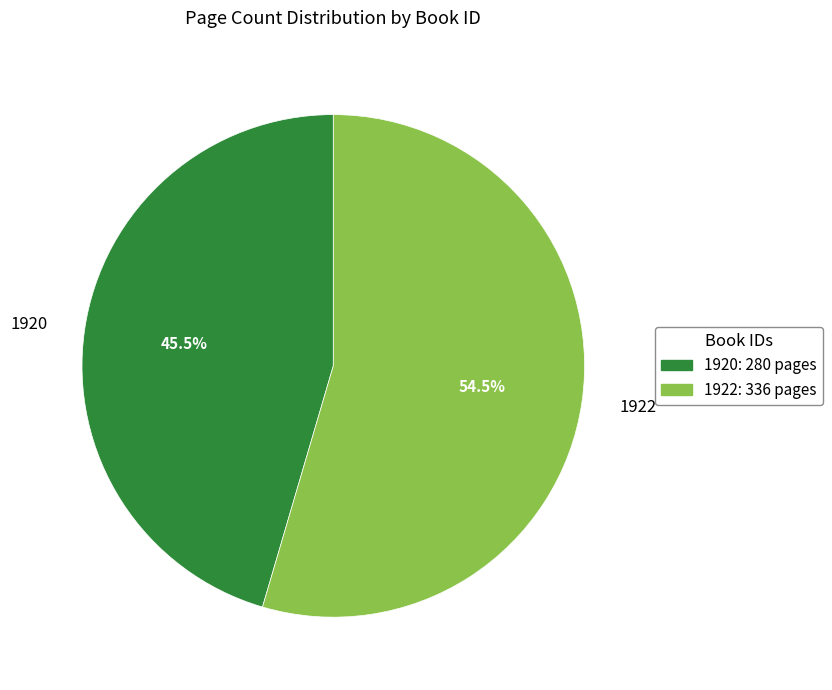

Which category has the smallest portion of the pie?

1920